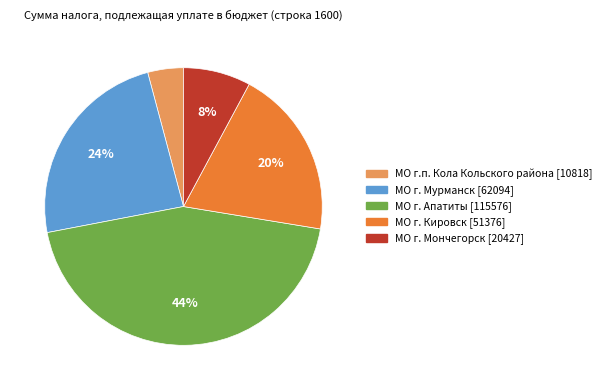

To the nearest percent, what is the difference between the largest and smallest slice percentages?

40%